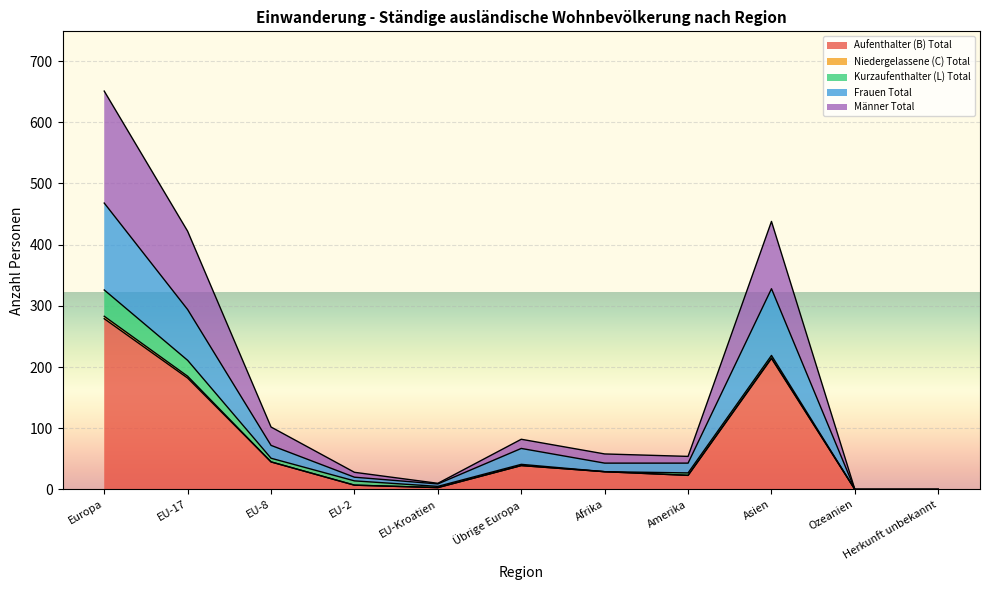

True or false: Aufenthalter (B) Total and Frauen Total intersect in this chart.

False